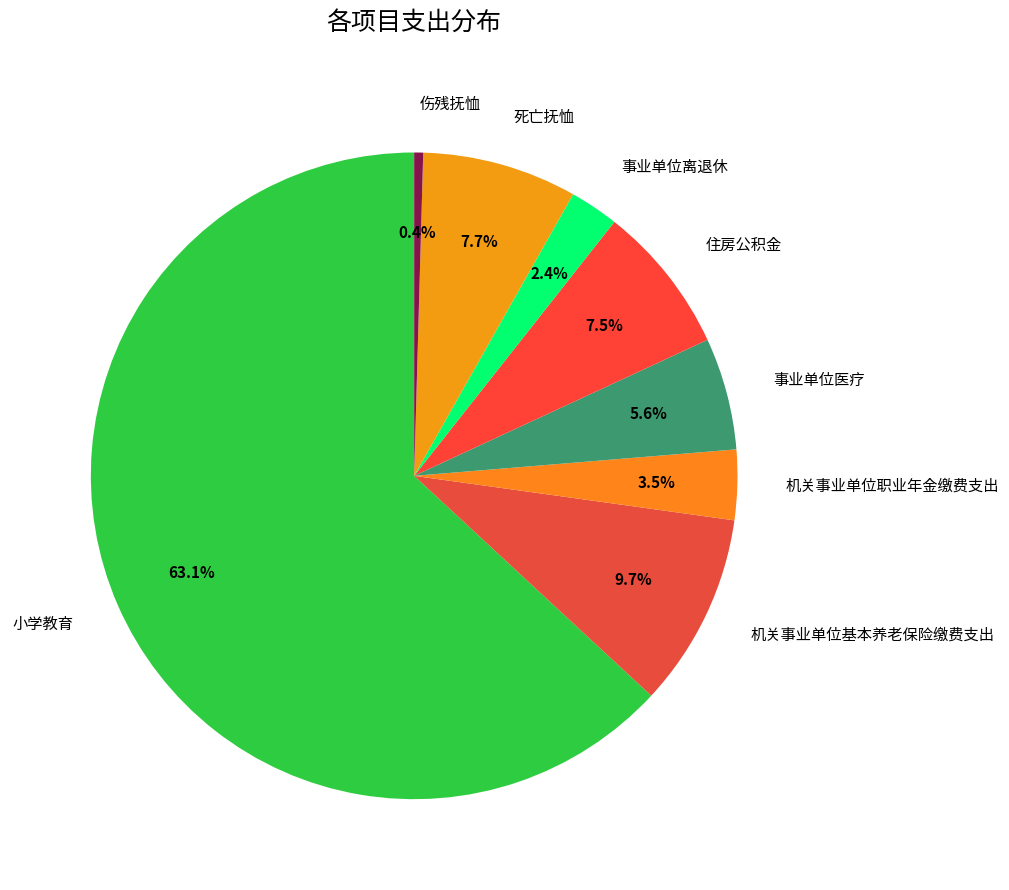

Which category has the smallest portion of the pie?

伤残抚恤